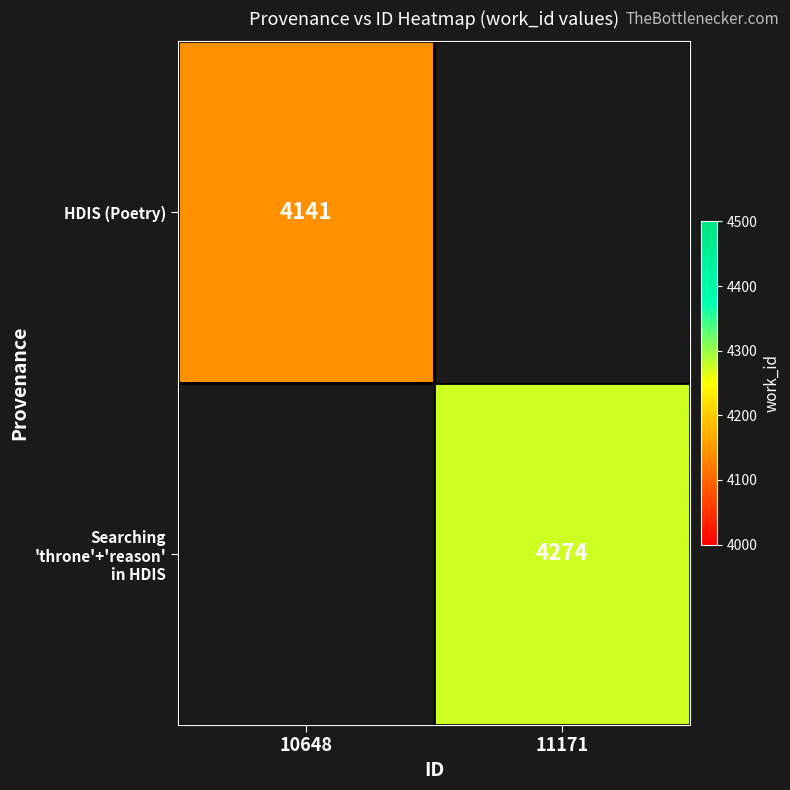

Between 10648 and 11171, which is larger?

11171